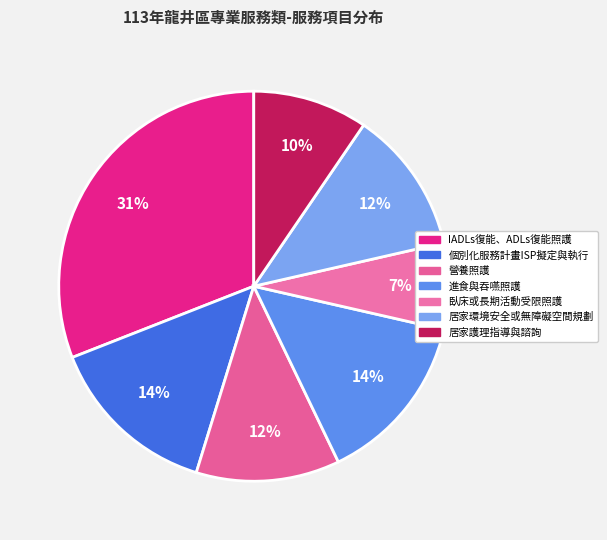

How many slices are in this pie chart?

7